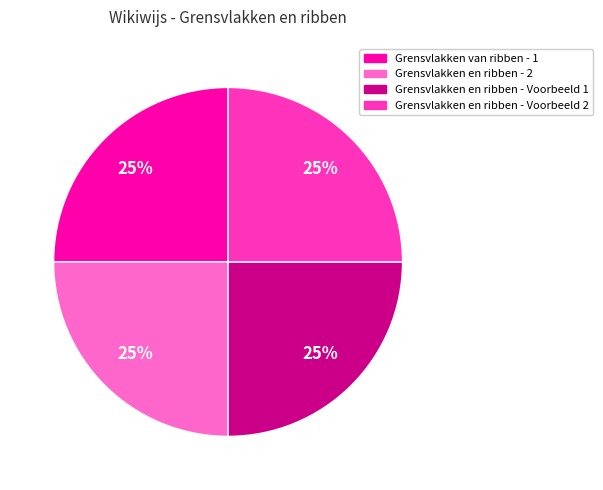

What is the ratio of the value at Grensvlakken van ribben - 1 to the value at Grensvlakken en ribben - 2?

1.0